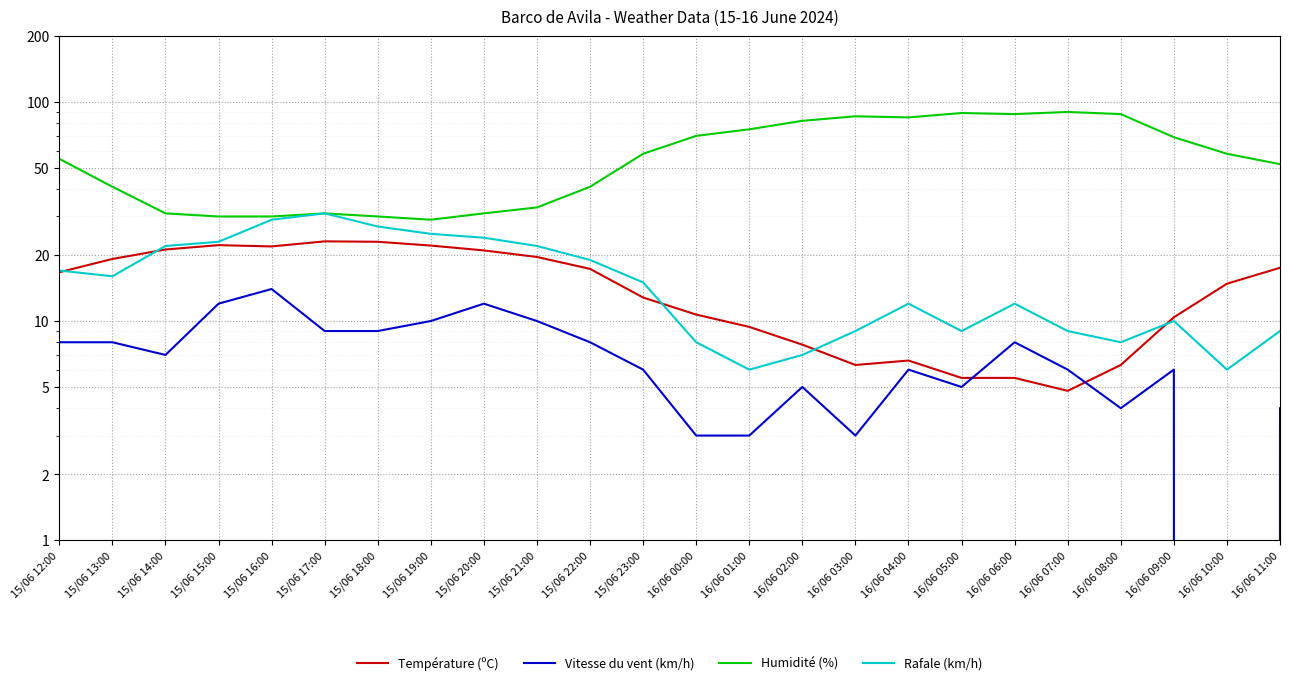

Which series has the largest range (max minus min)?

Humidité (%)